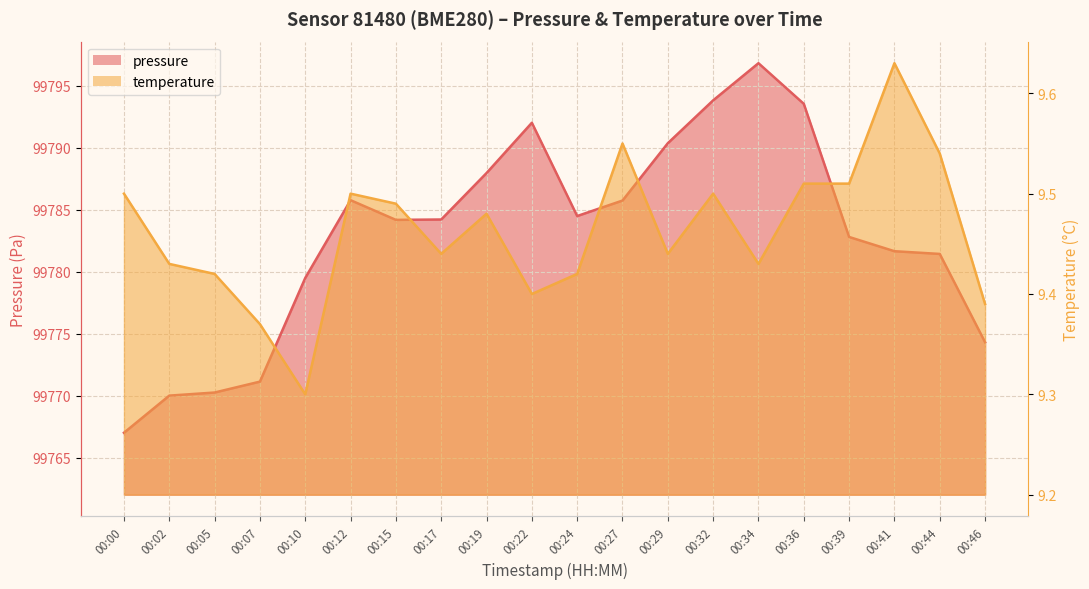

What is the difference between the highest and lowest values at 00:41?

99772.0